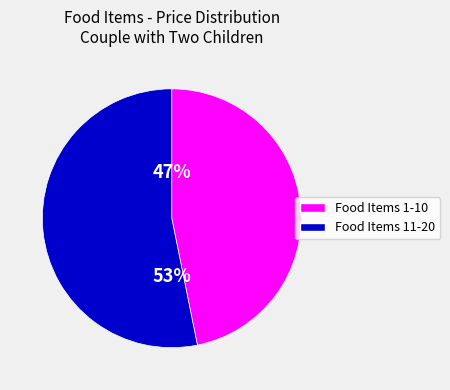

Is there a majority slice in this chart?

Yes